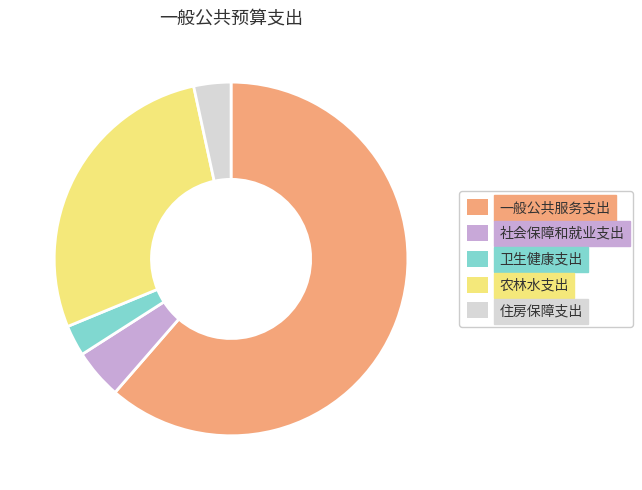

Is there any slice that represents more than half of the pie?

Yes